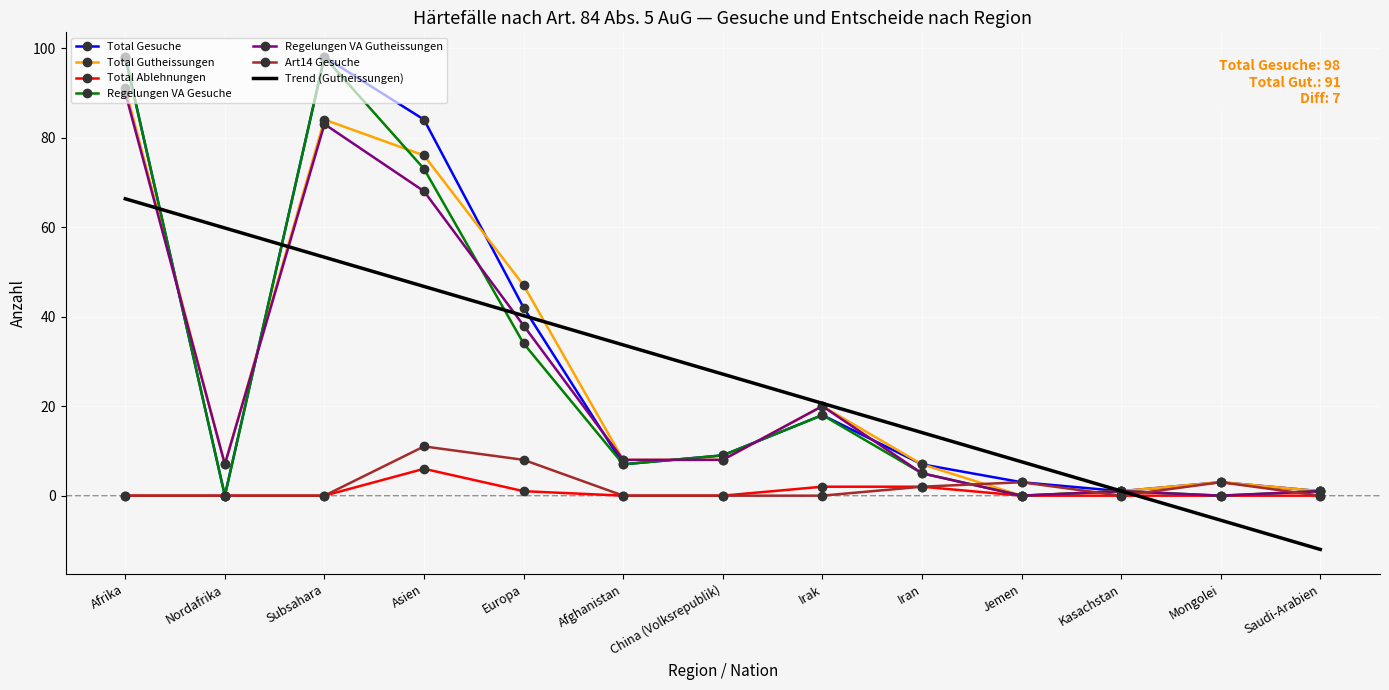

What position from the right is Nordafrika?

12